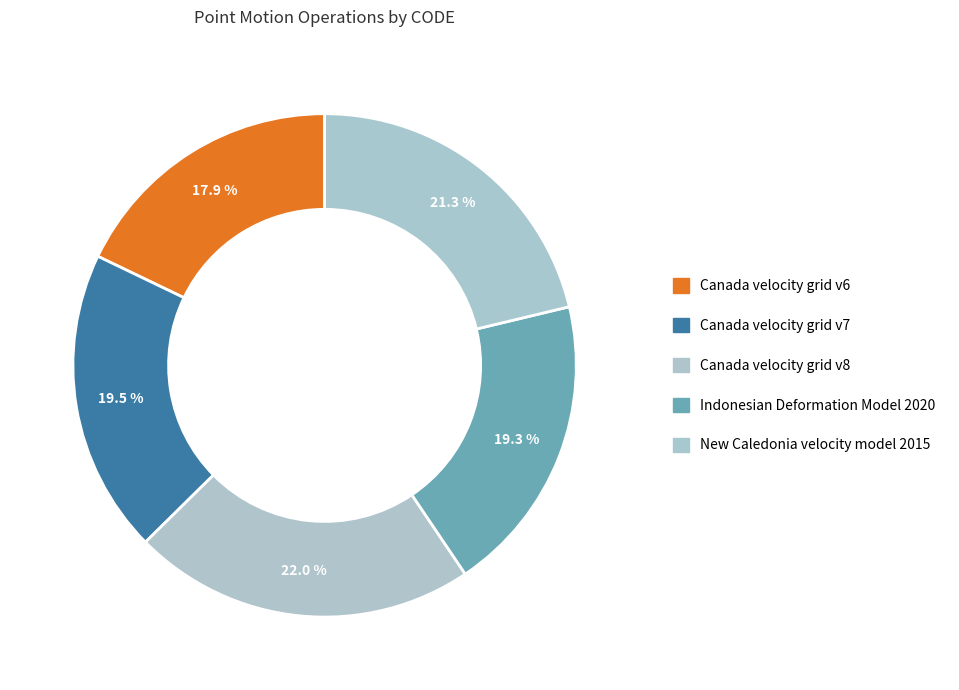

To the nearest percent, what is the difference between the largest and smallest slice percentages?

4%